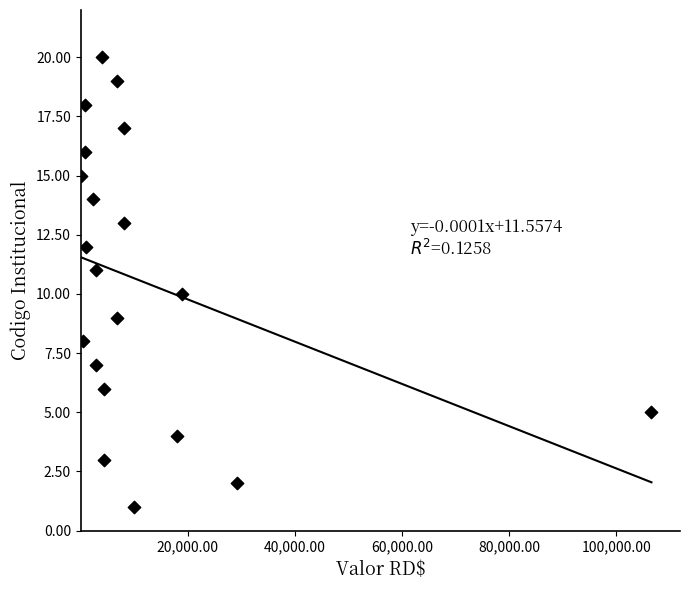

What is the range of Y values (max minus min)?

19